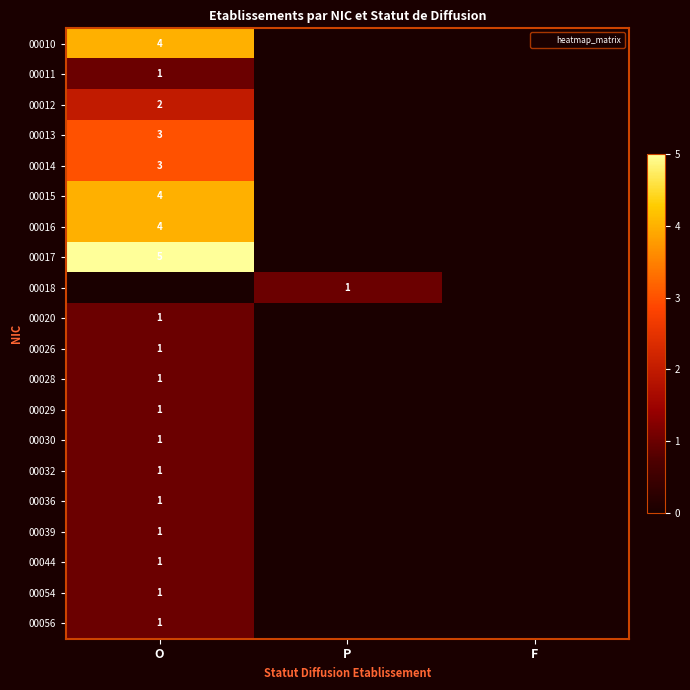

True or false: 00044 has a value of 0 at O.

False